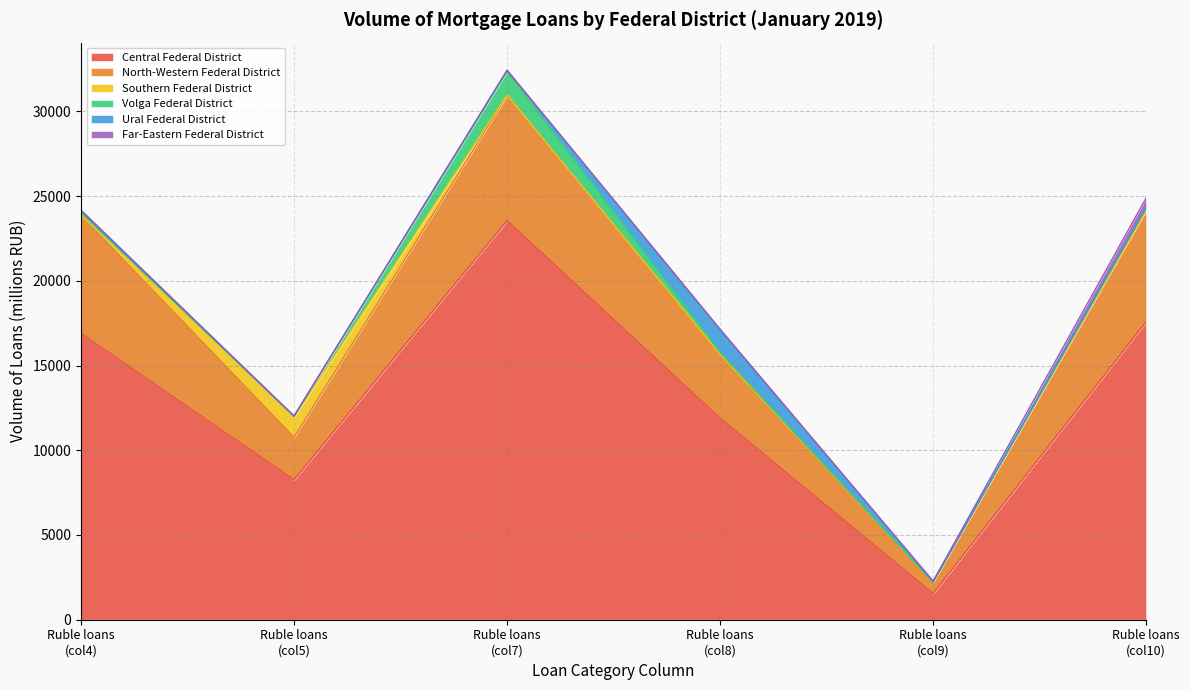

What is the minimum value for Central Federal District?

1541